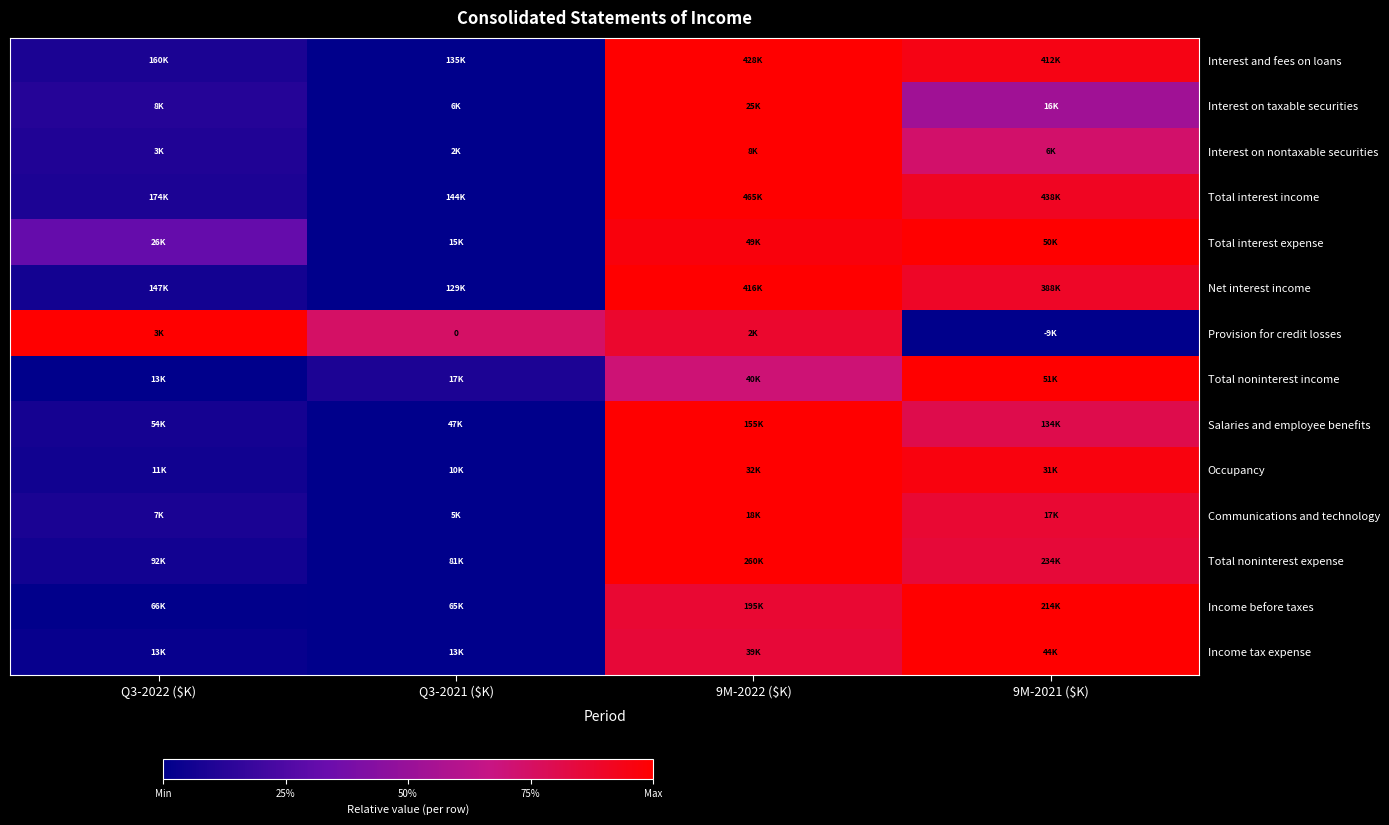

List the labels in order of Total noninterest income value, largest first.

9M-2021 ($K), 9M-2022 ($K), Q3-2021 ($K), Q3-2022 ($K)